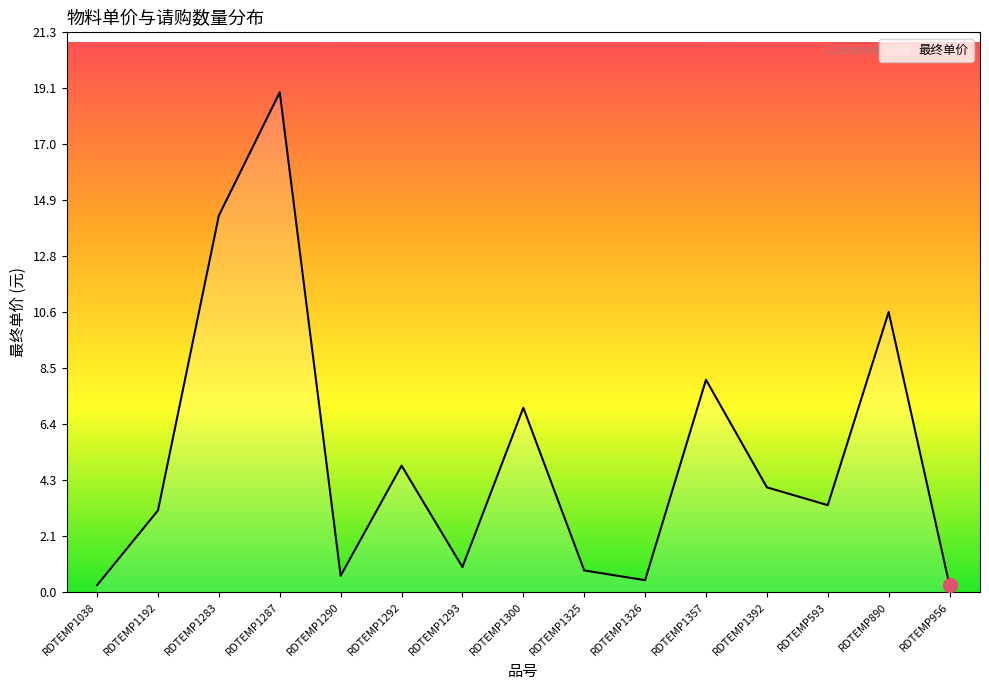

How many categories are shown in the chart?

15